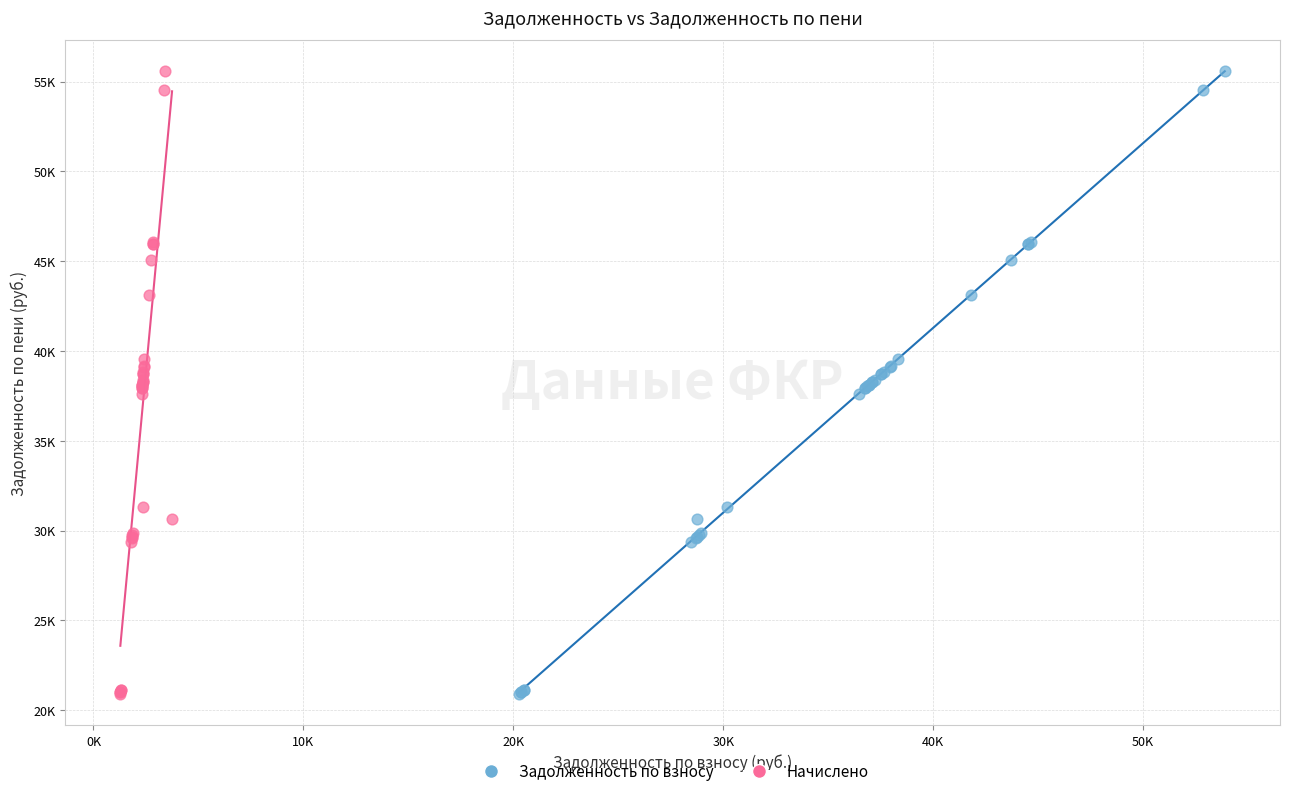

What are all the series names shown in the legend?

Задолженность по взносу, Начислено